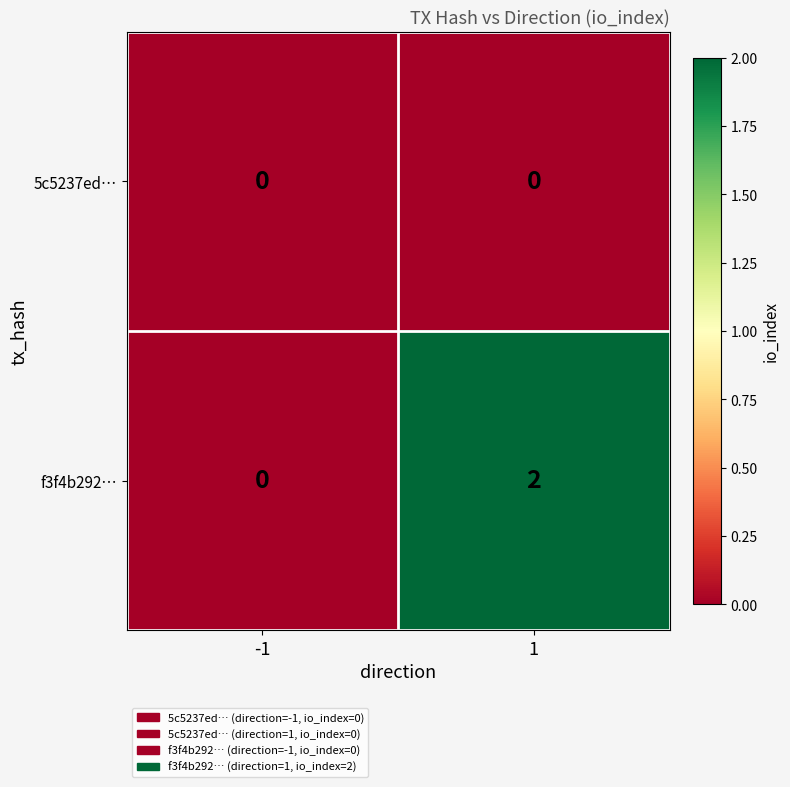

Reading left to right, transcribe all the data shown in this chart.

5c5237ed…: 0	0
f3f4b292…: 0	2